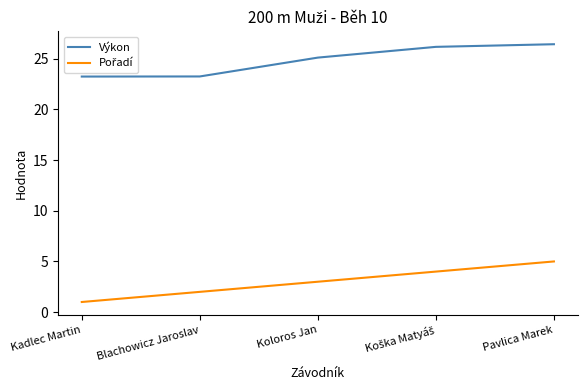

Read the Výkon value at Pavlica Marek.

26.4